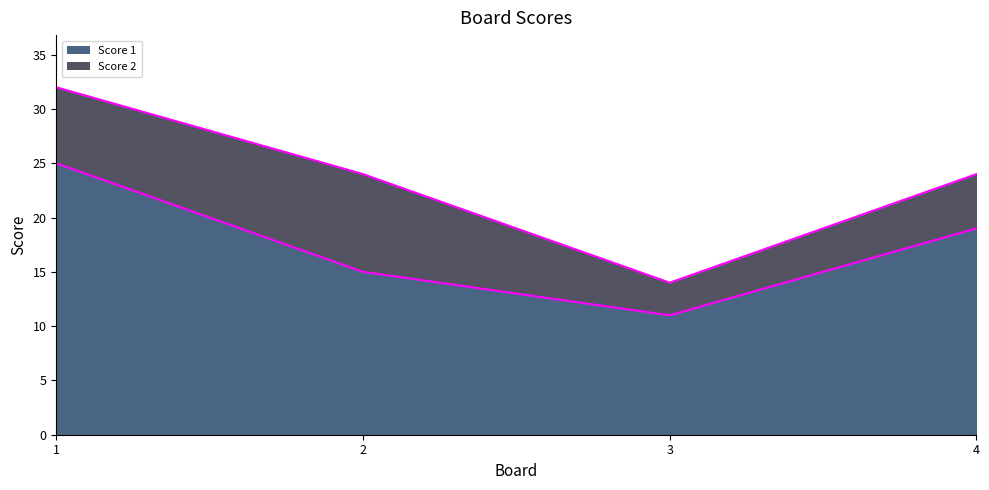

Reading right to left, what are all the values shown in this chart?

4=19	3=11	2=15	1=25